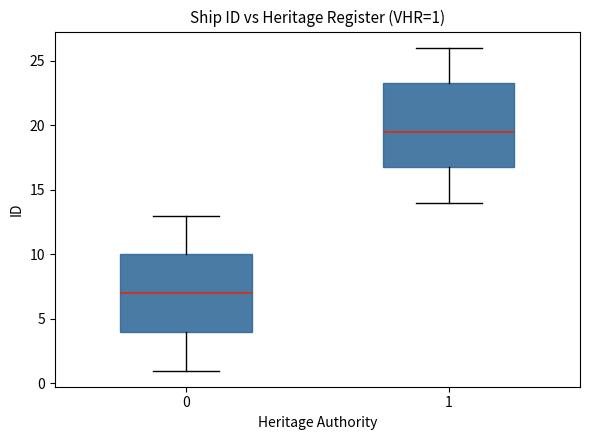

Which box is the tallest, from its lower edge to its upper edge?

1